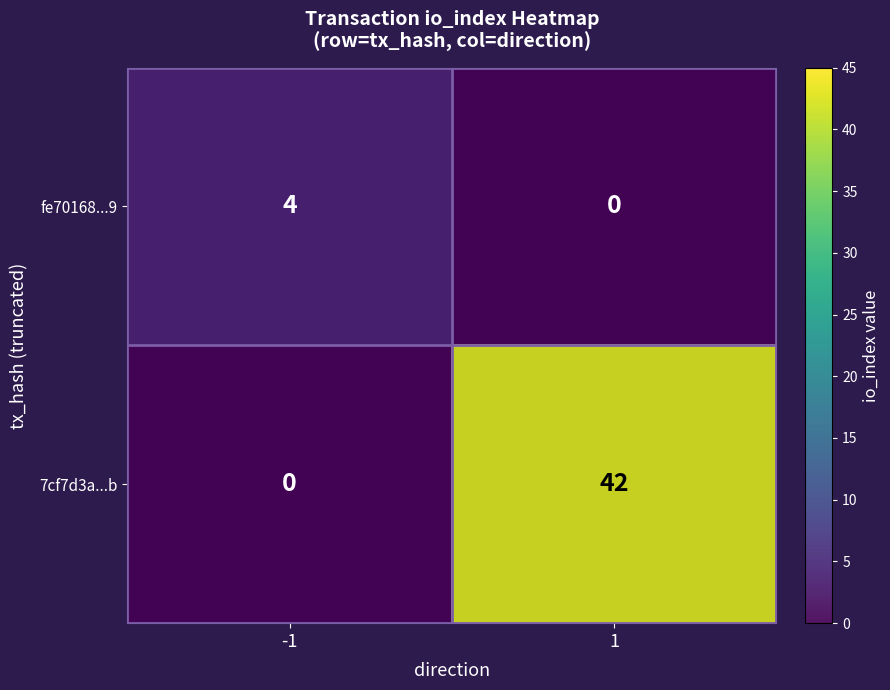

What is the greatest value displayed?

42